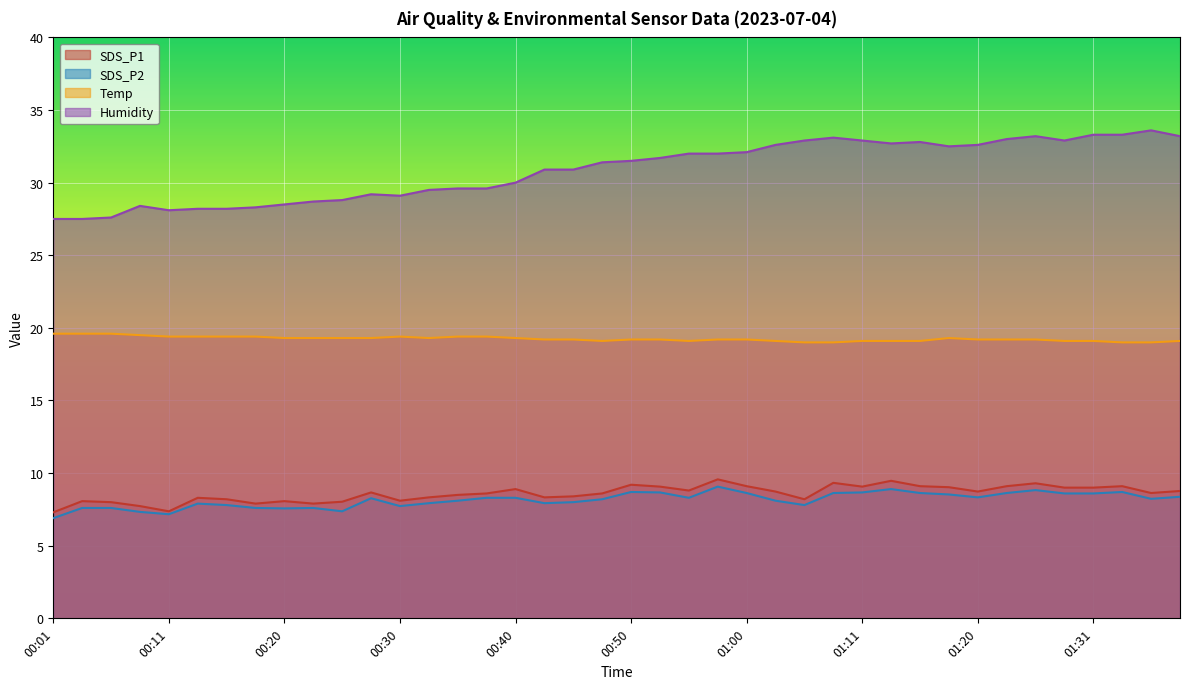

What is the minimum value shown in the chart?

6.9